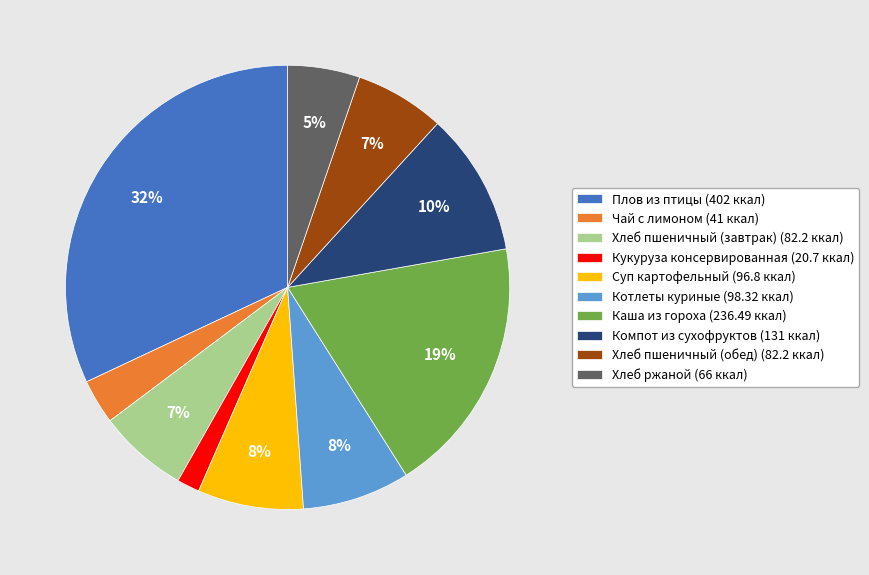

Which slice is the smallest?

Кукуруза консервированная